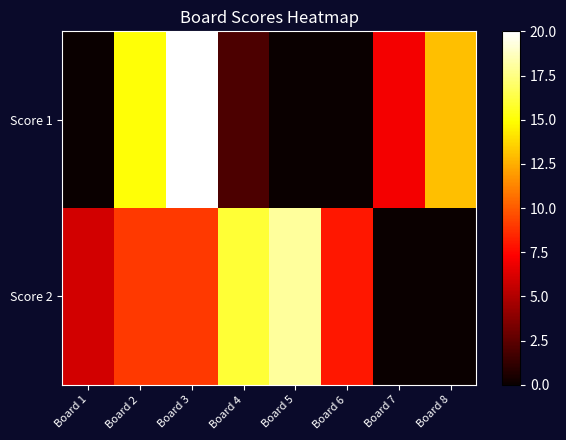

Rank the series by their average value, from lowest to highest.

Score 1, Score 2